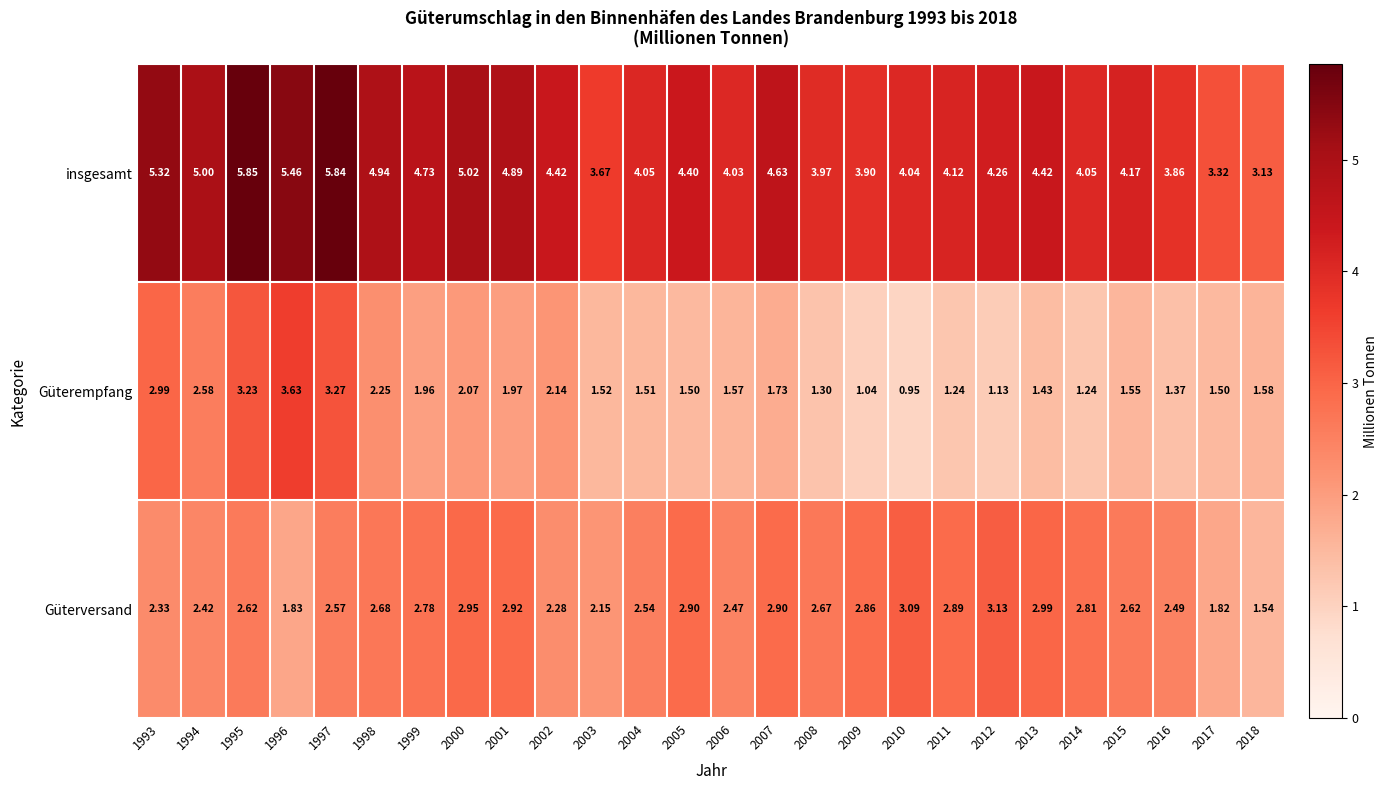

Rank the series by their average value, from lowest to highest.

Güterempfang, Güterversand, insgesamt